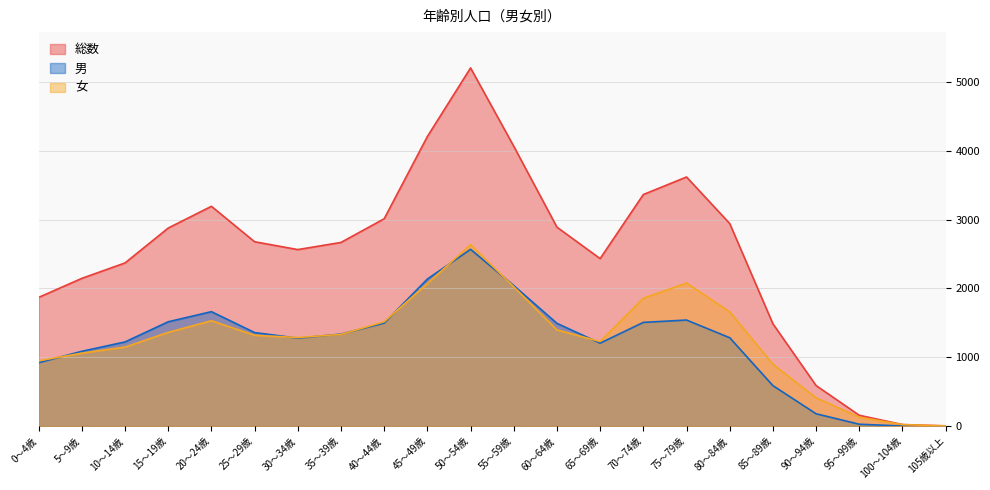

What is the label of the 12th point from the right?

50～54歳